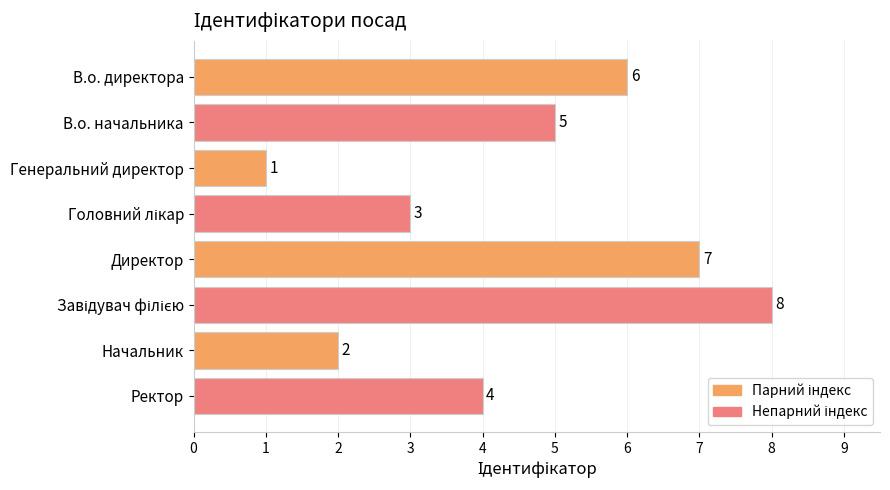

What is the minimum value shown in the chart?

1